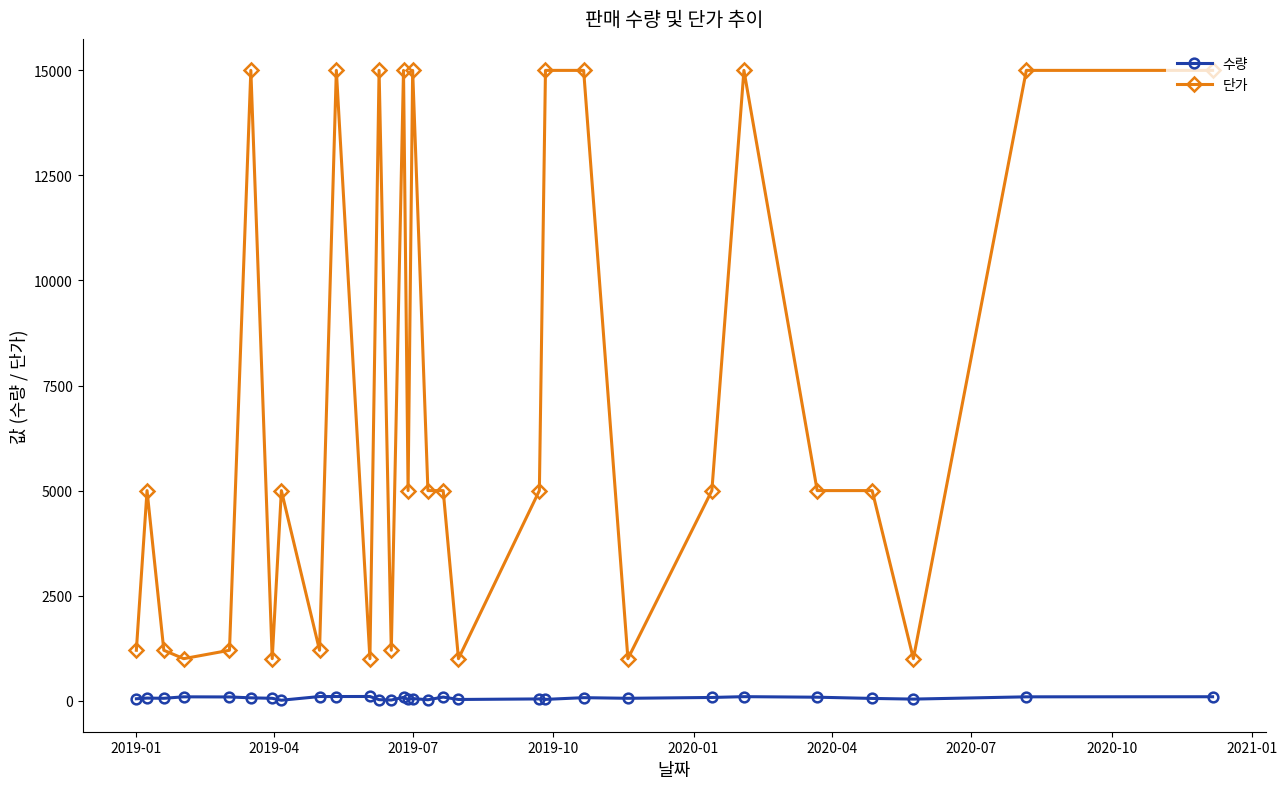

How many lines are shown in the chart?

2